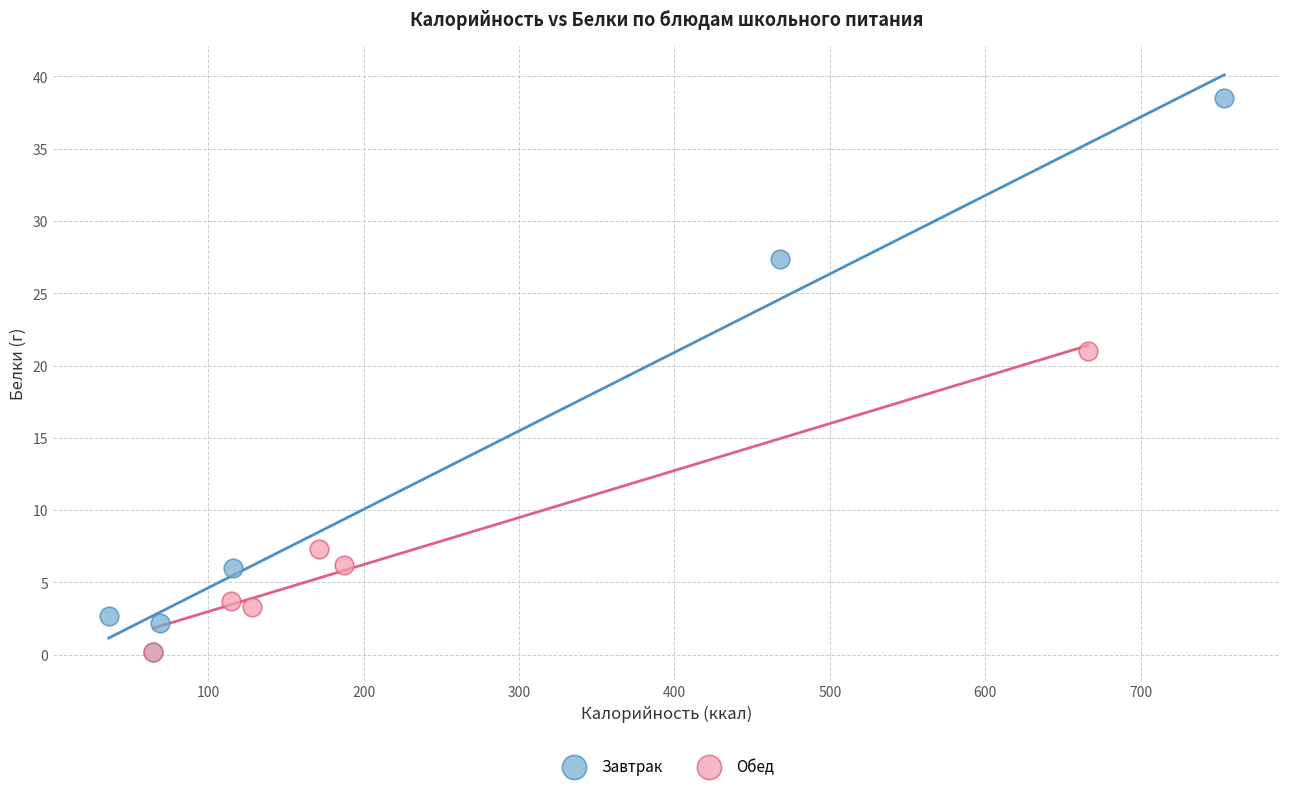

Which series reaches the maximum Y coordinate?

Завтрак